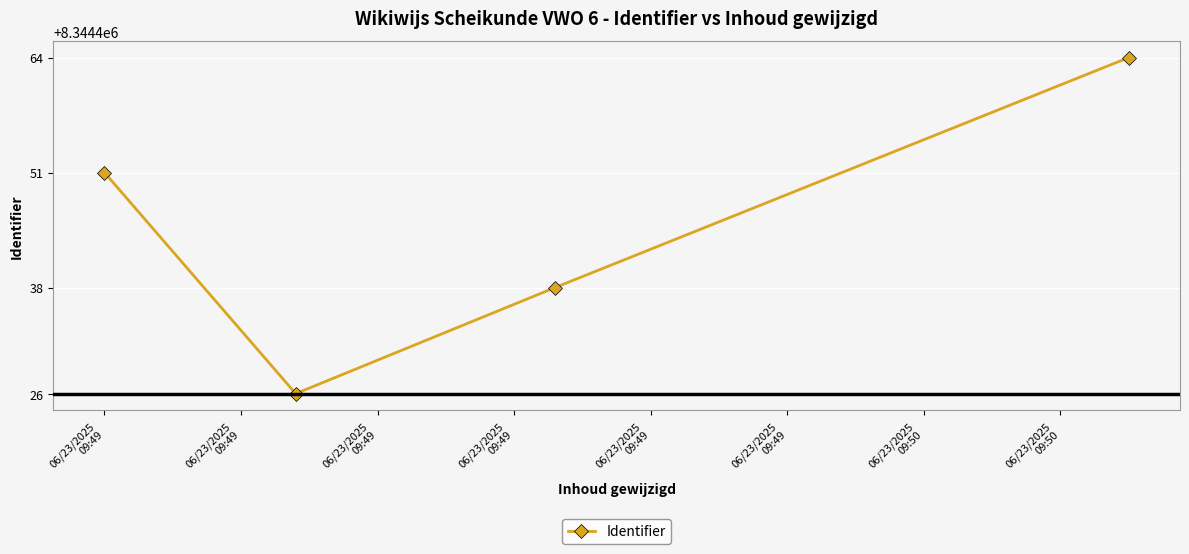

Count the values in the range 8344438 to 8344464.

3